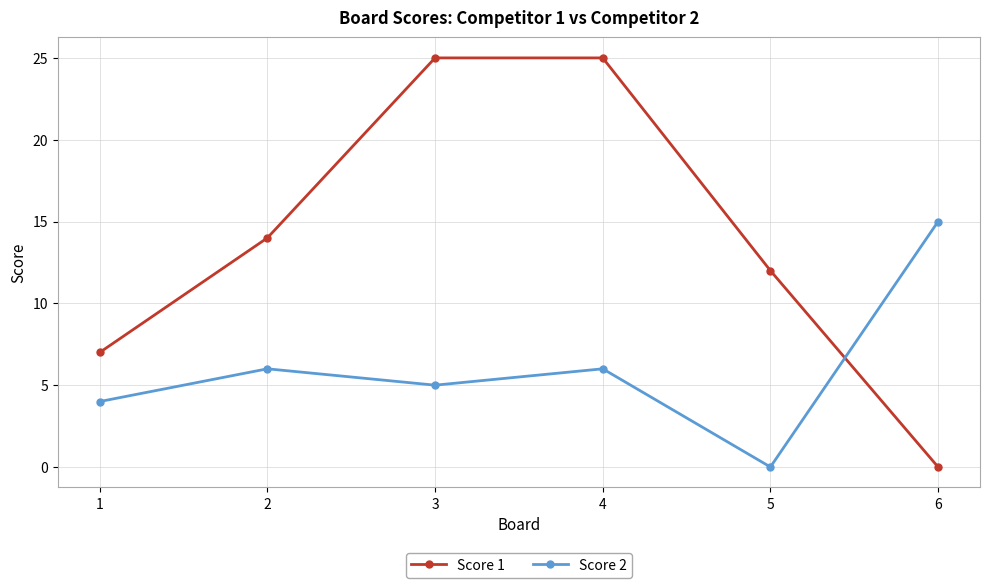

What is the highest value of the Score 1 series?

25